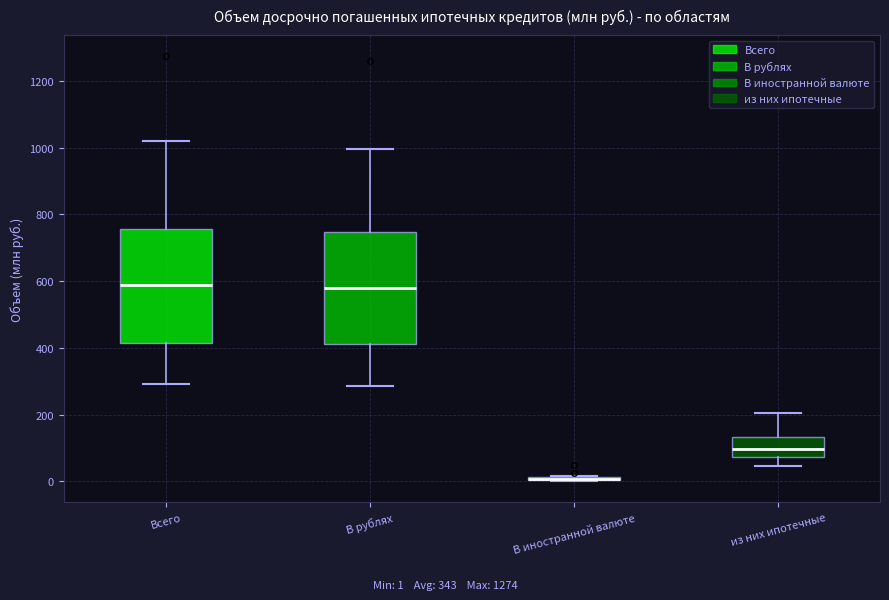

Reading left to right, transcribe this box plot: for each box, give where its median line is, the range the box spans, and where its two whiskers end, as read against the y-axis. The values are not printed on the chart, so give them approximately, as read against the axis.

Всего: median 580, box 420 to 760, whiskers 300 to 1020
В рублях: median 580, box 420 to 740, whiskers 280 to 1000
В иностранной валюте: box collapsed to a line at 0, whiskers 0 to 20
из них ипотечные: median 100, box 80 to 140, whiskers 40 to 200